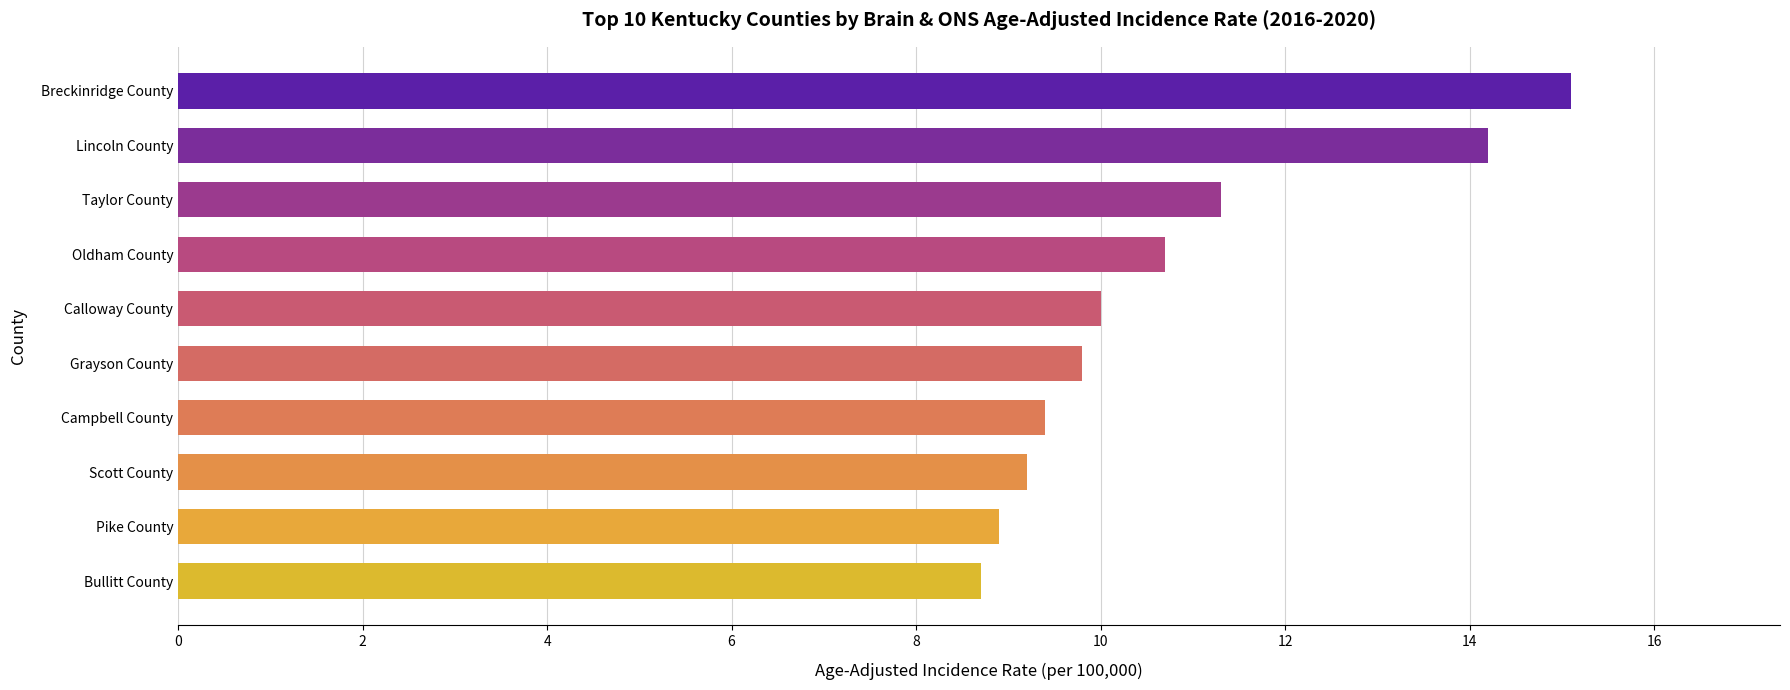

Rank the categories by value from highest to lowest.

Breckinridge County, Lincoln County, Taylor County, Oldham County, Calloway County, Grayson County, Campbell County, Scott County, Pike County, Bullitt County